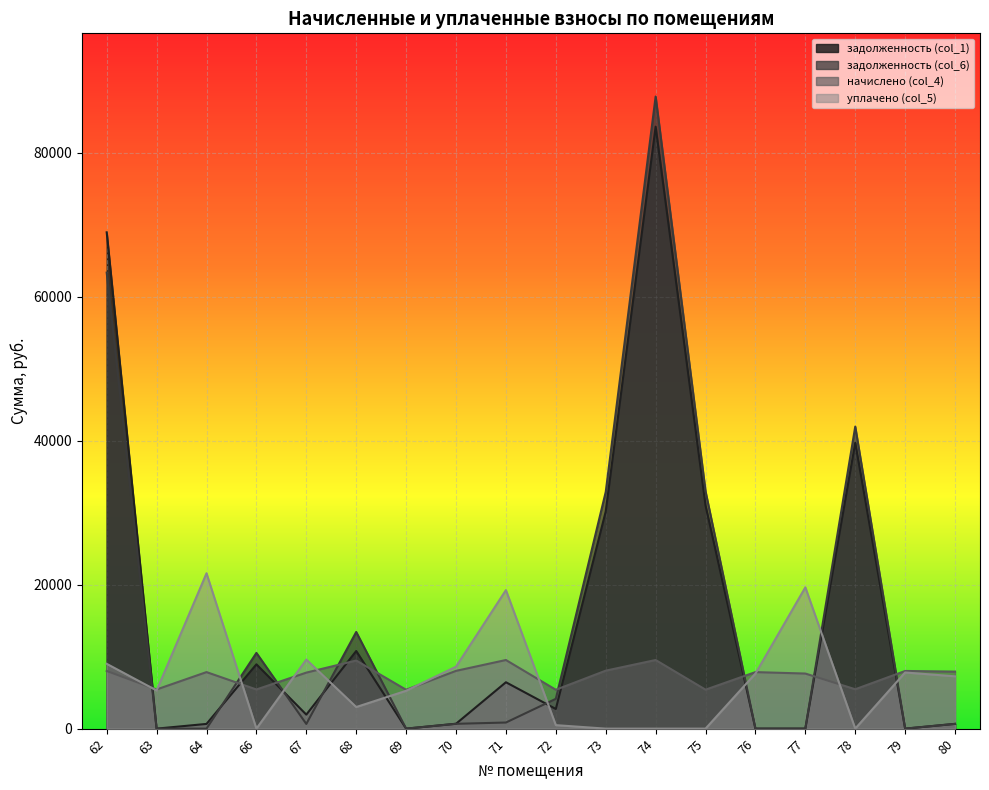

What is the average value of the уплачено (col_5) series?

6909.8